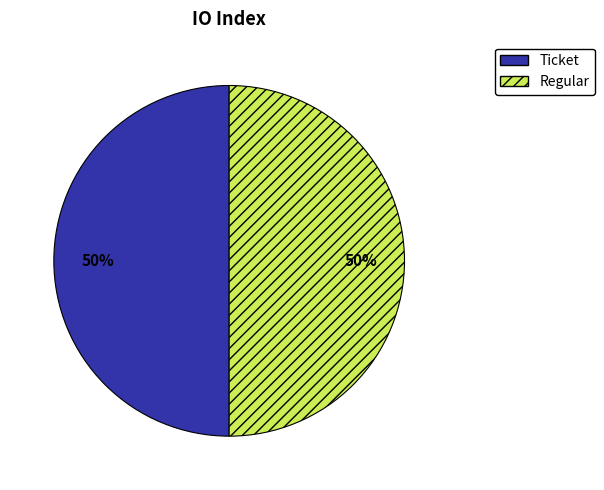

To the nearest percent, what is the average slice percentage?

50%